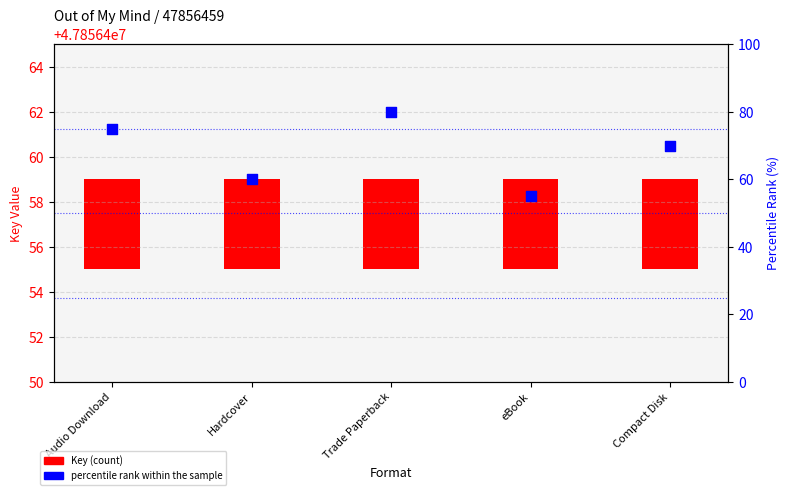

Is the value of Key (count) at eBook greater than the value of percentile rank within the sample at Trade Paperback?

No